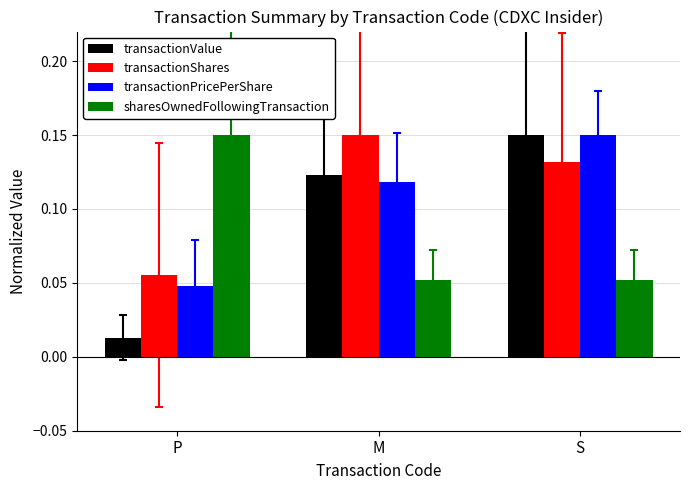

What are all the series names shown in the legend?

transactionValue, transactionShares, transactionPricePerShare, sharesOwnedFollowingTransaction